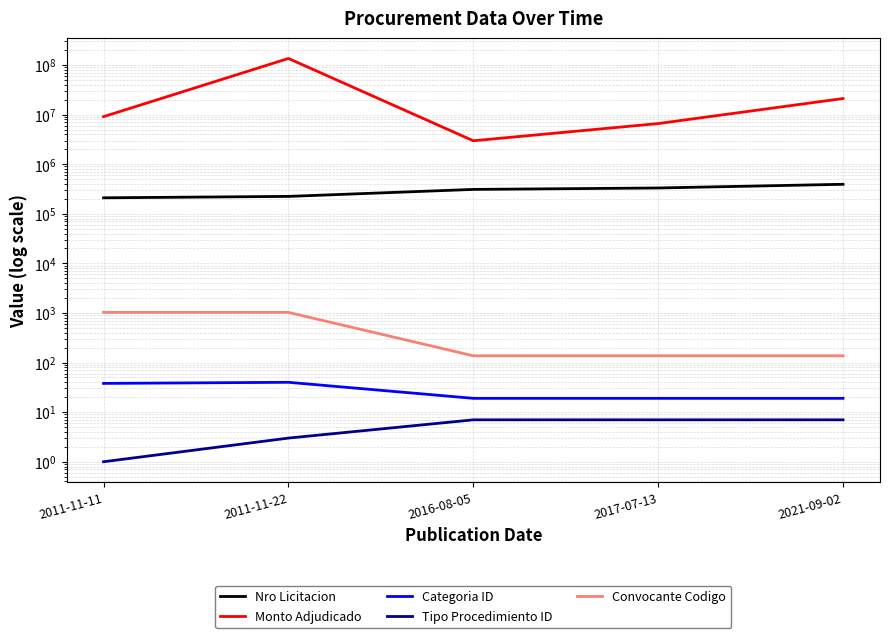

Which label corresponds to the largest value in the chart?

2011-11-22